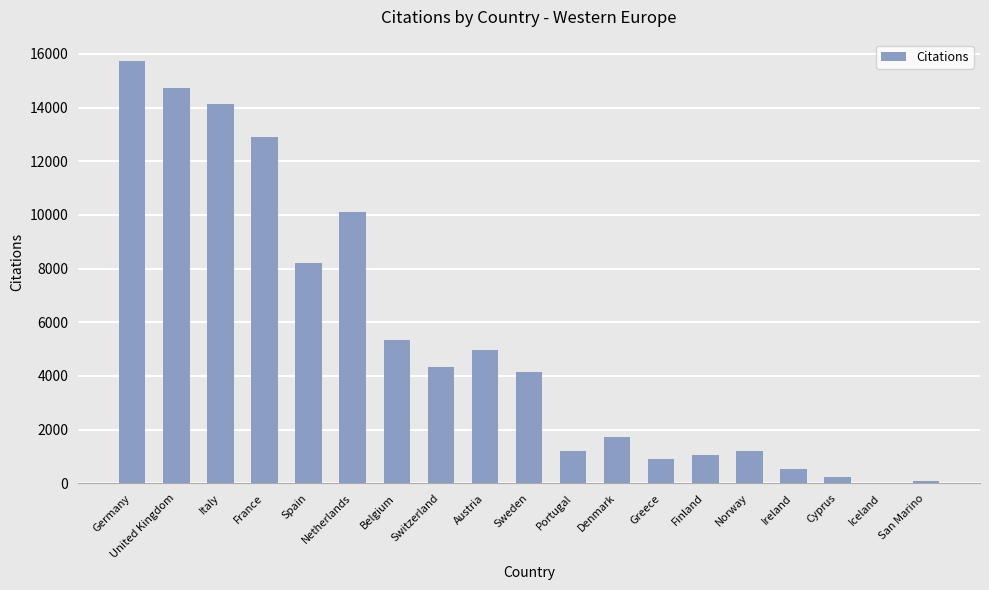

At which label does the data first exceed 4135?

Germany